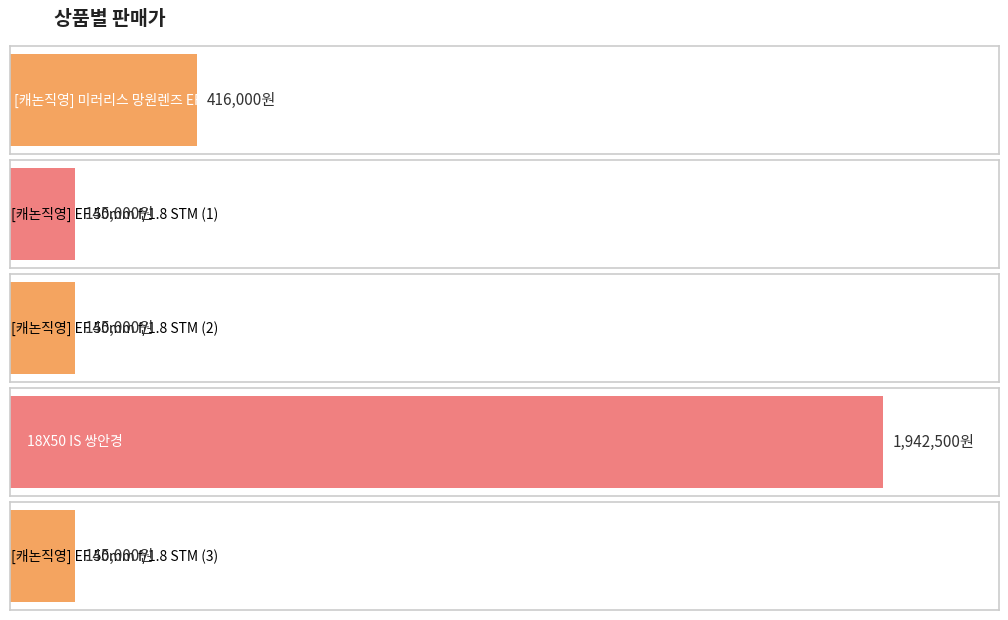

What is the smallest value displayed?

145000